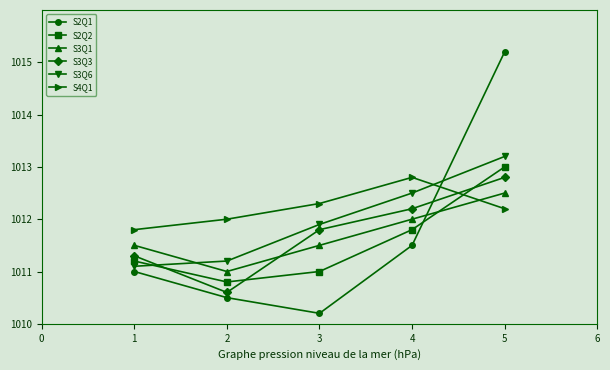

What is the approximate value of S2Q1 at 3?

1010.2